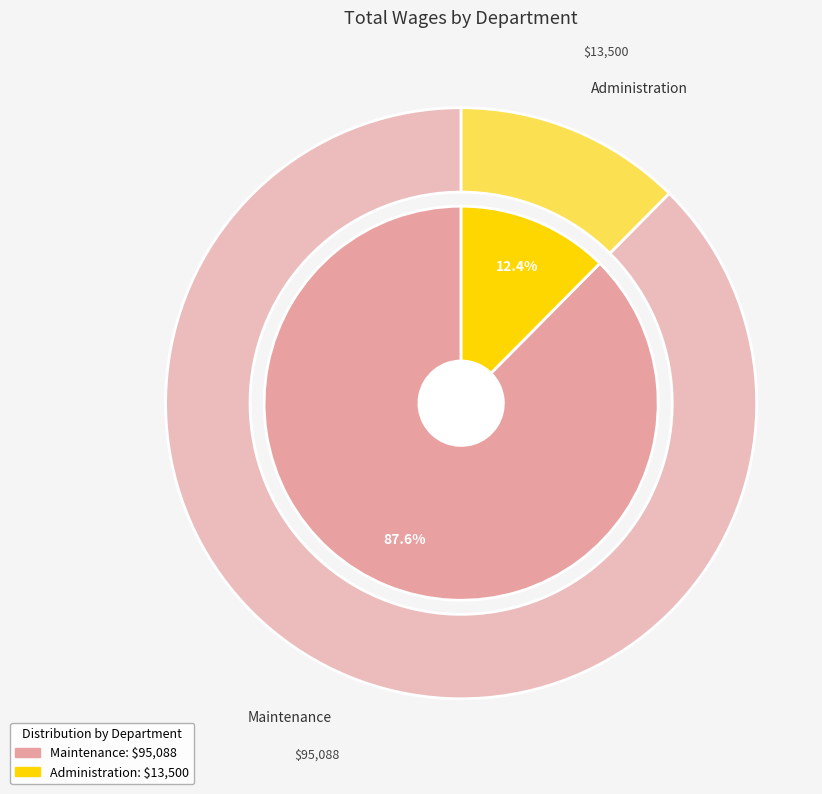

What is the largest slice in the pie chart?

Maintenance